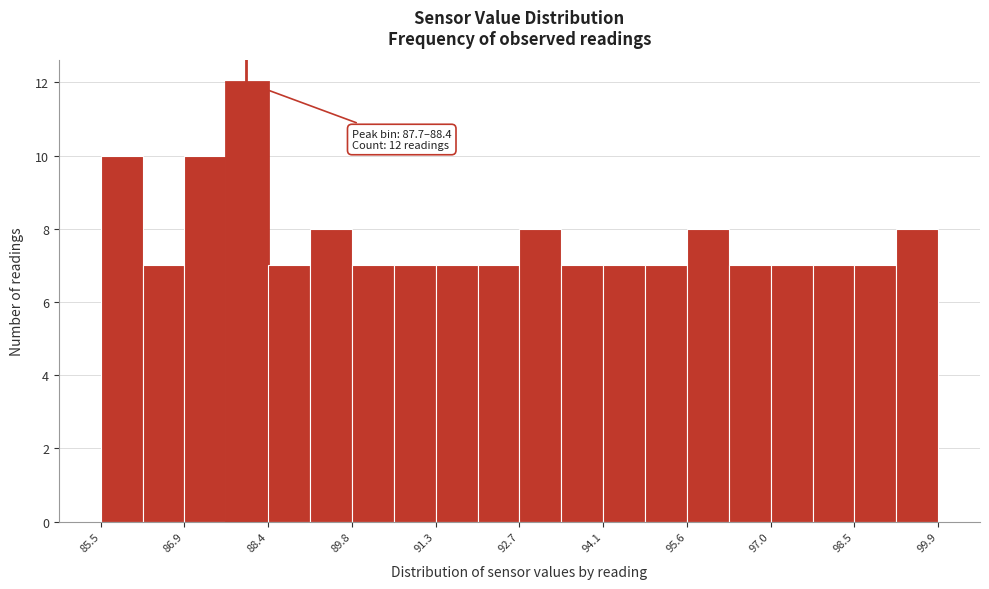

Read against the x-axis, roughly where is the centre of the tallest bar?

88.0